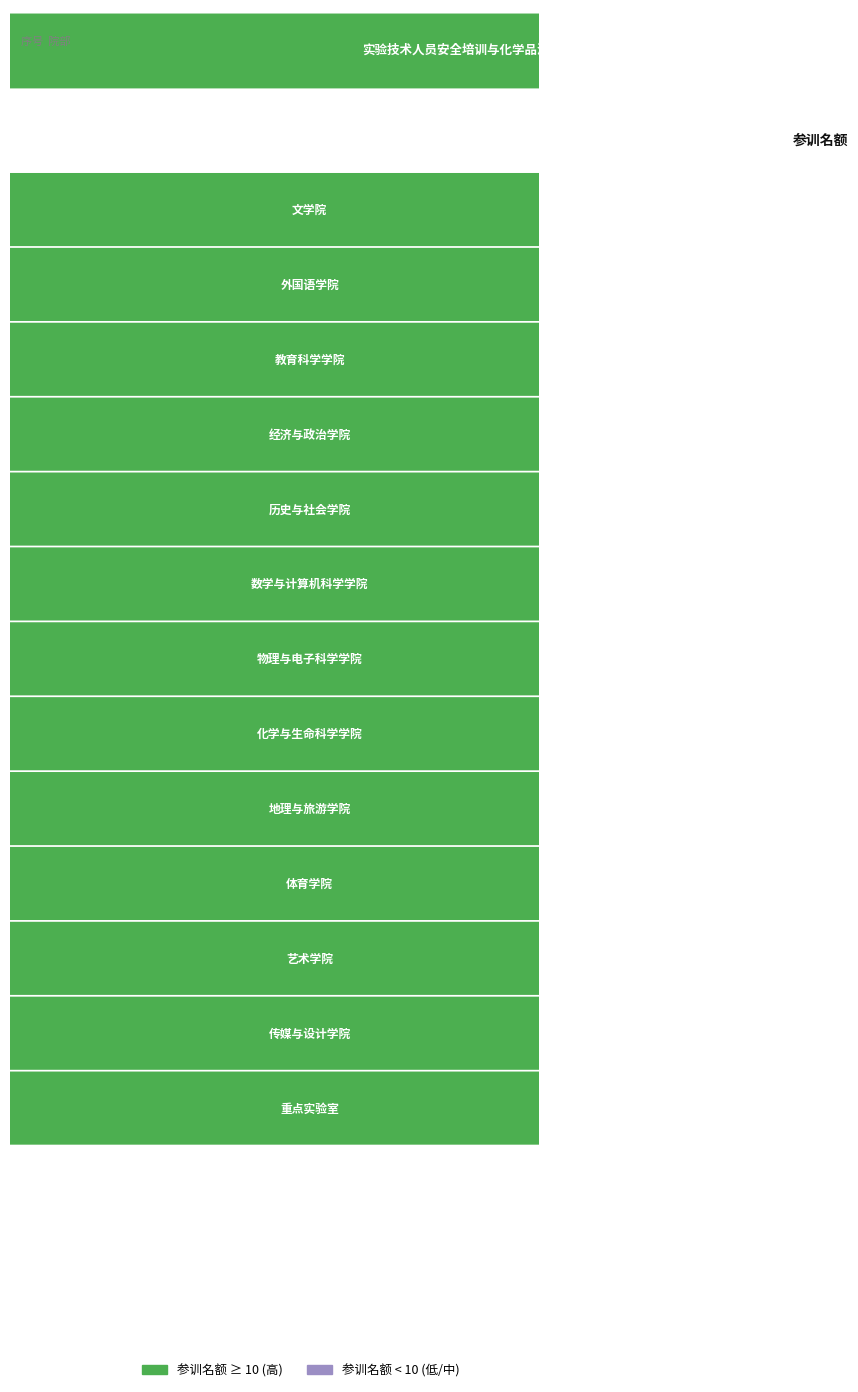

What is the difference between the maximum and minimum values?

39